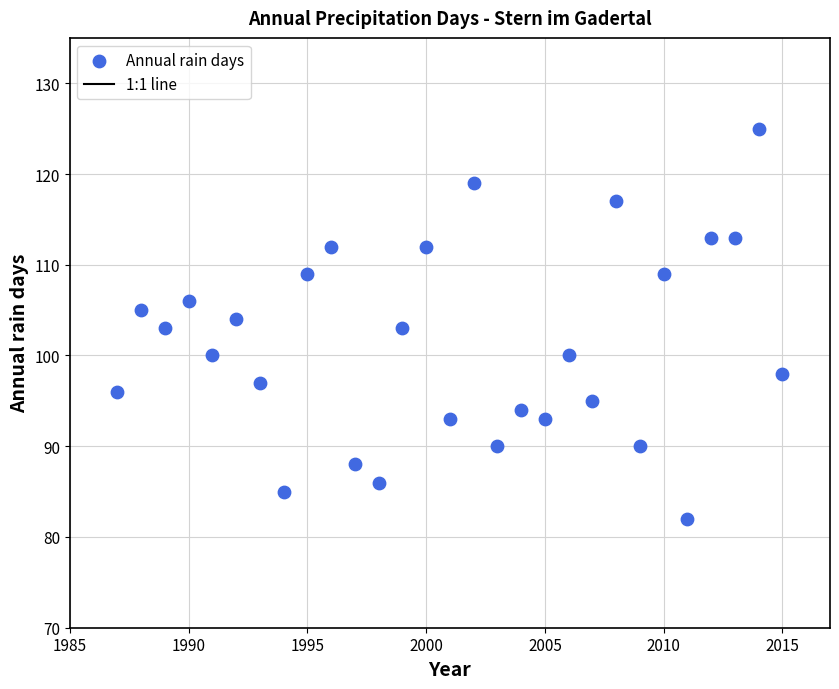

What is the range of Y values (max minus min)?

43